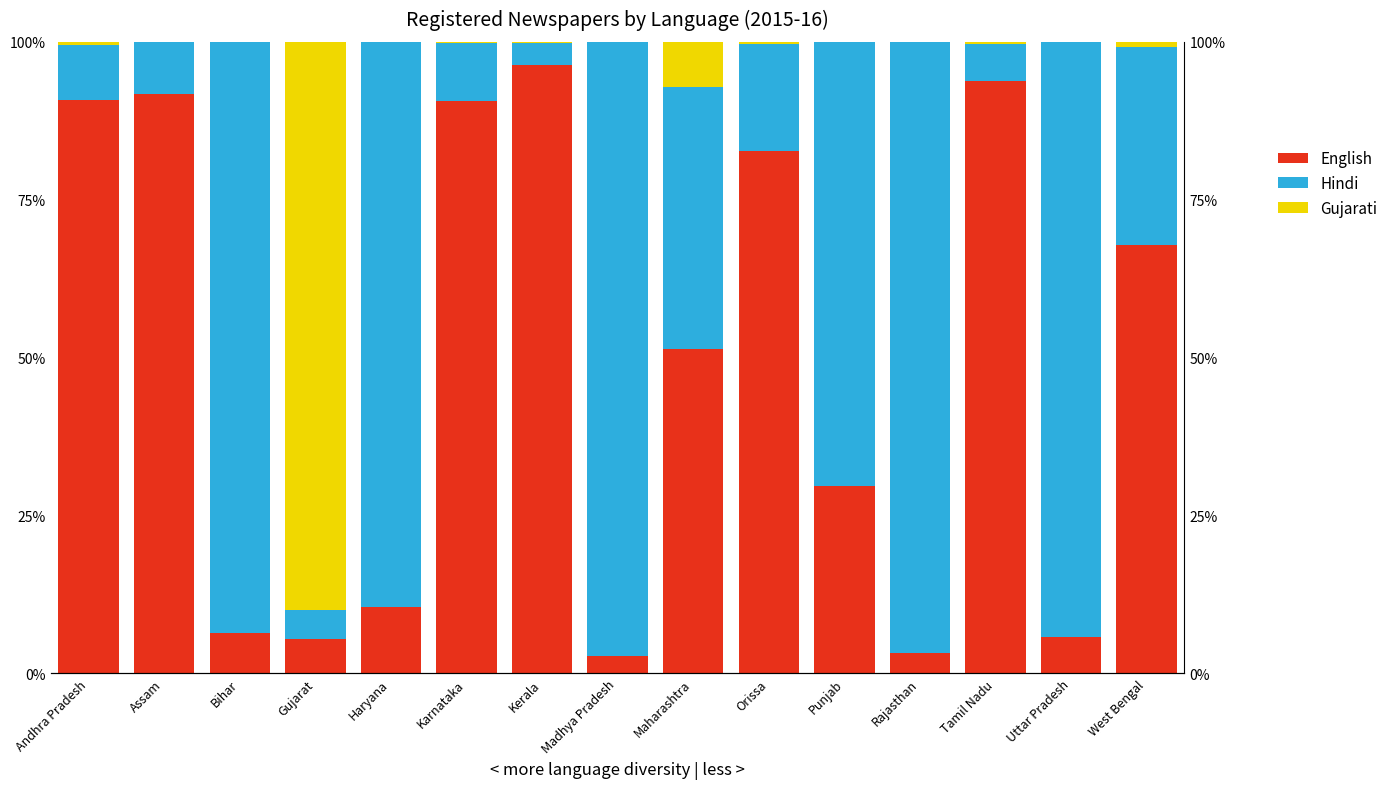

How many bars are there in total?

45